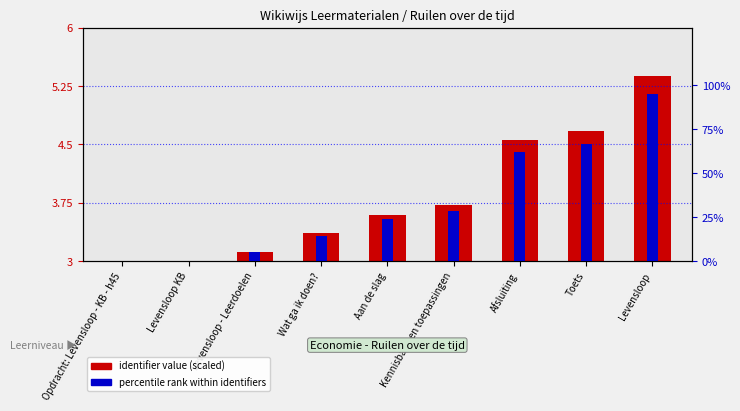

What are all the series names shown in the legend?

identifier value (scaled), percentile rank within identifiers